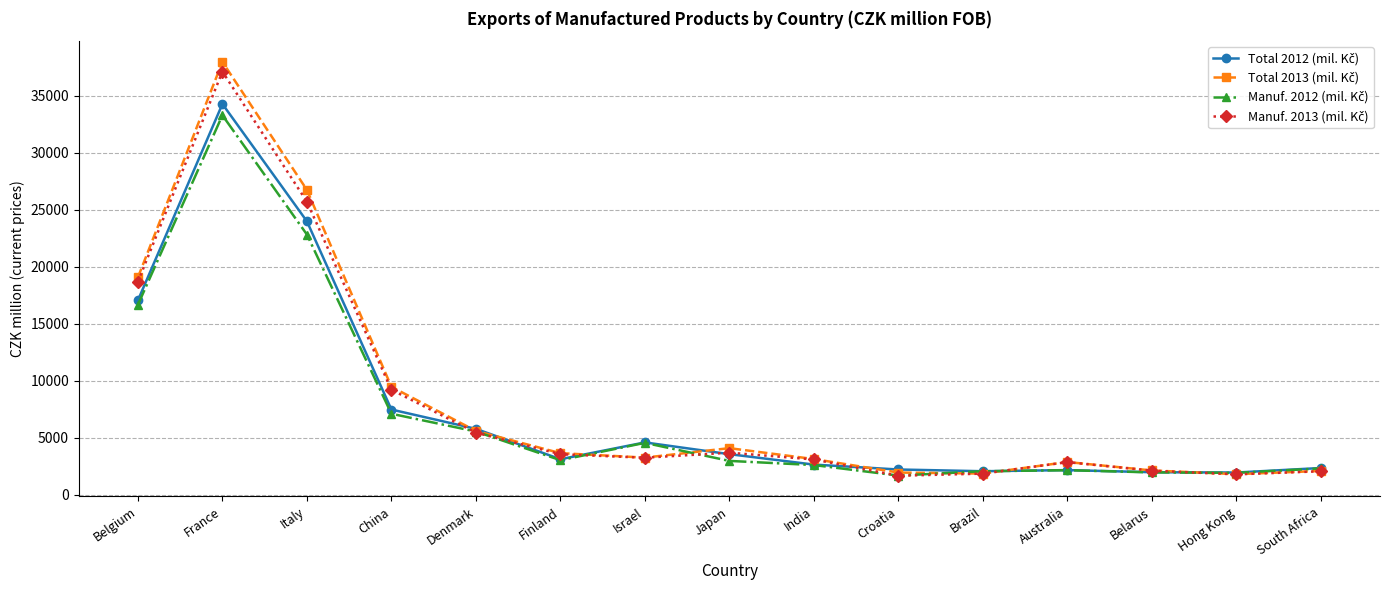

What is the label of the 13th point from the right?

Italy